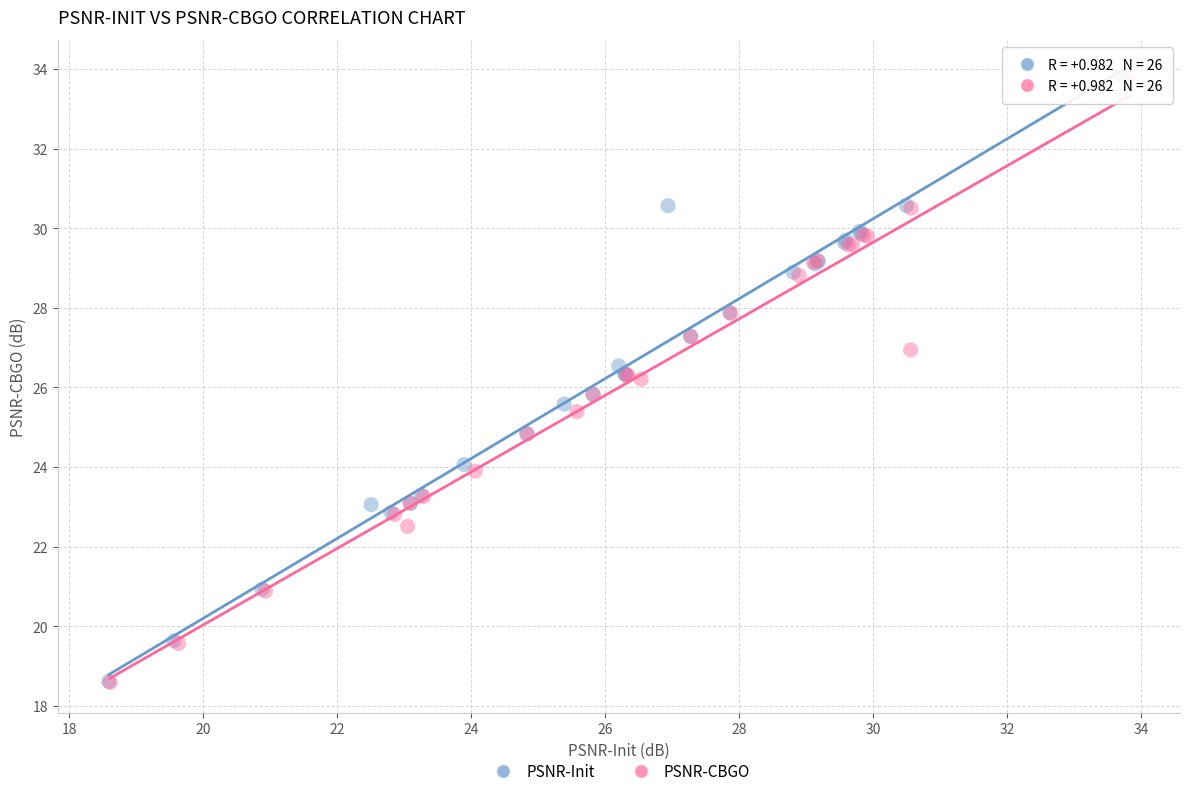

What are all the series names shown in the legend?

PSNR-Init, PSNR-CBGO